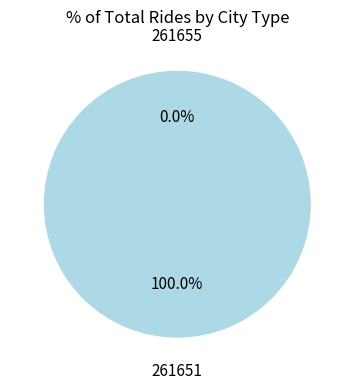

Which category has the biggest portion of the pie?

261651